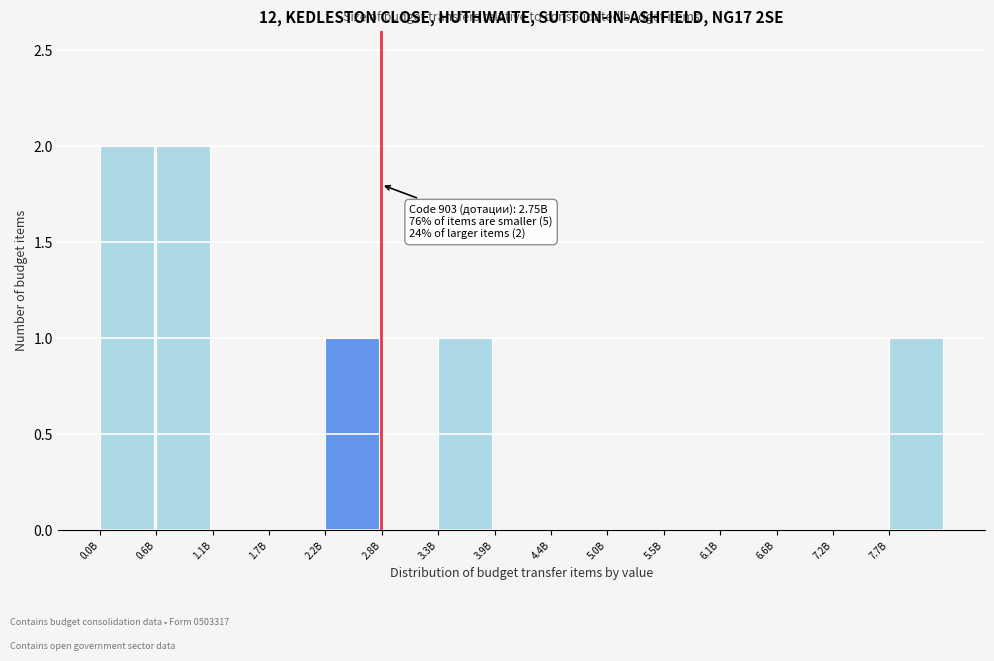

Reading left to right, list all the values displayed in this chart.

0.0B=2	0.6B=2	1.1B=0	1.7B=0	2.2B=1	2.8B=0	3.3B=1	3.9B=0	4.4B=0	5.0B=0	5.5B=0	6.1B=0	6.6B=0	7.2B=0	7.7B=1